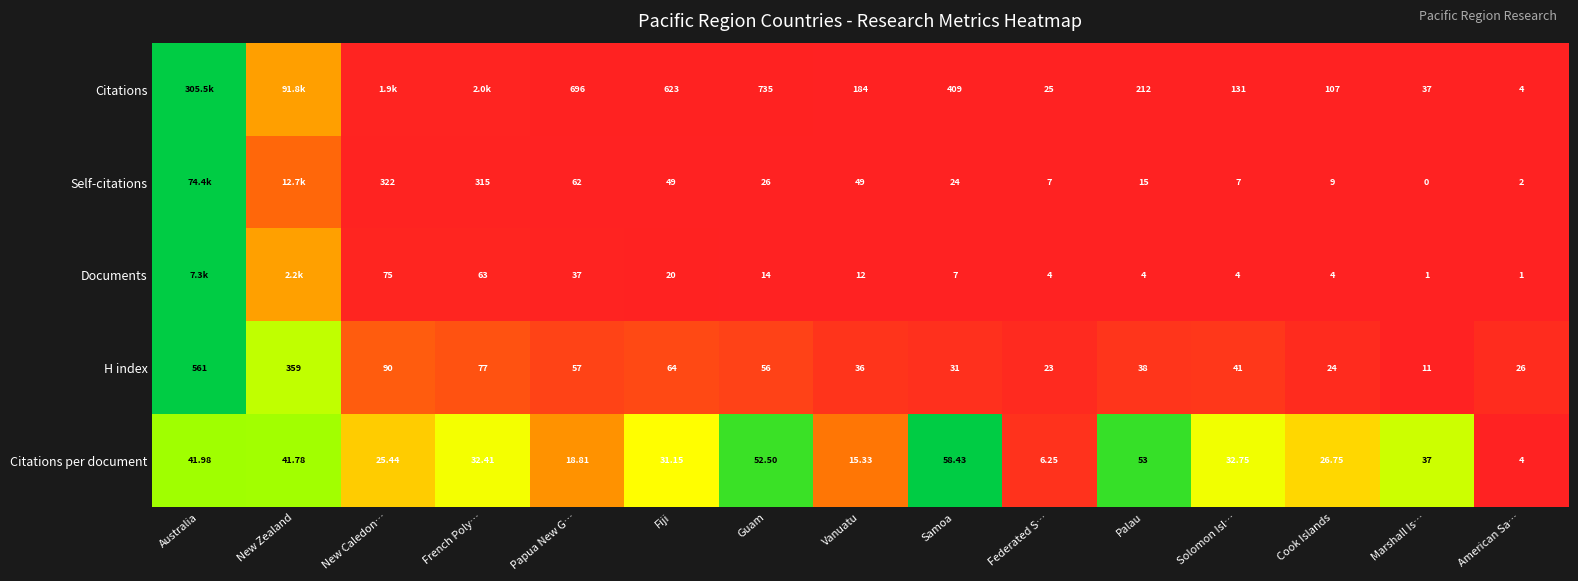

Is the value of Citations at Solomon Isl… greater than the value of Self-citations at Cook Islands?

Yes